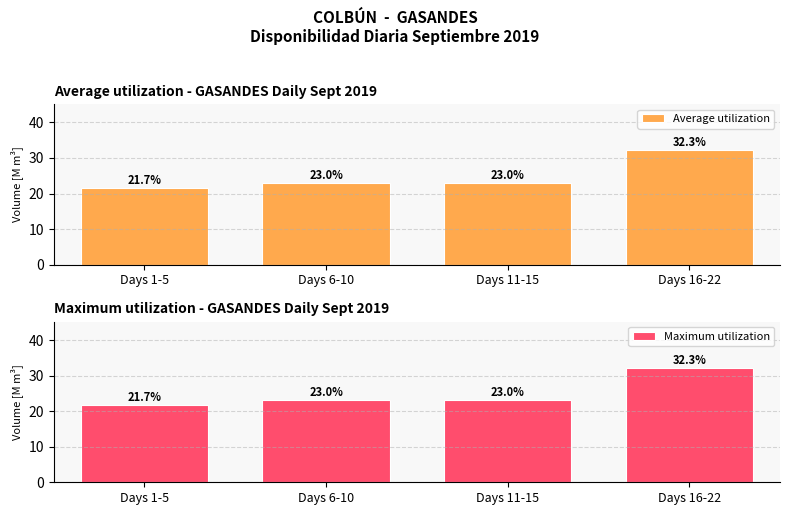

What is the sum of the Maximum utilization values at Days 16-22 and Days 11-15?

55.3